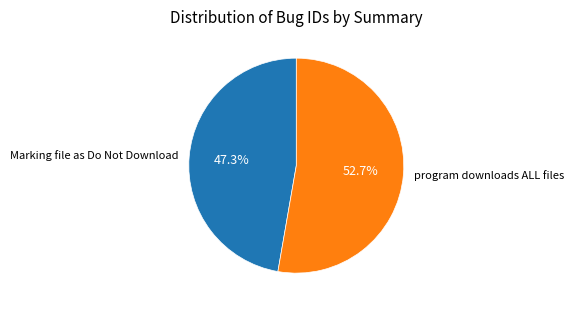

To the nearest percent, what percentage of the pie is program downloads ALL files?

53%